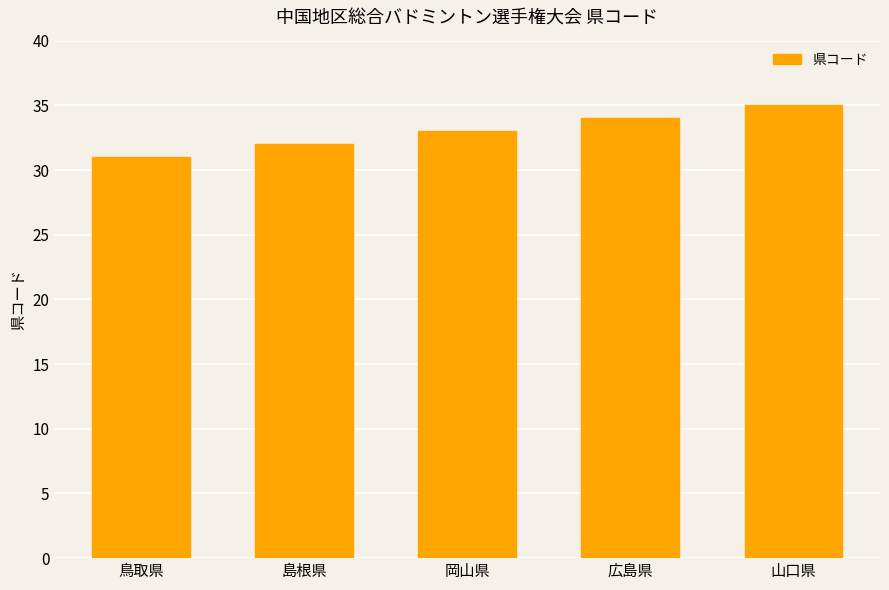

Rank the categories by value from lowest to highest.

鳥取県, 島根県, 岡山県, 広島県, 山口県